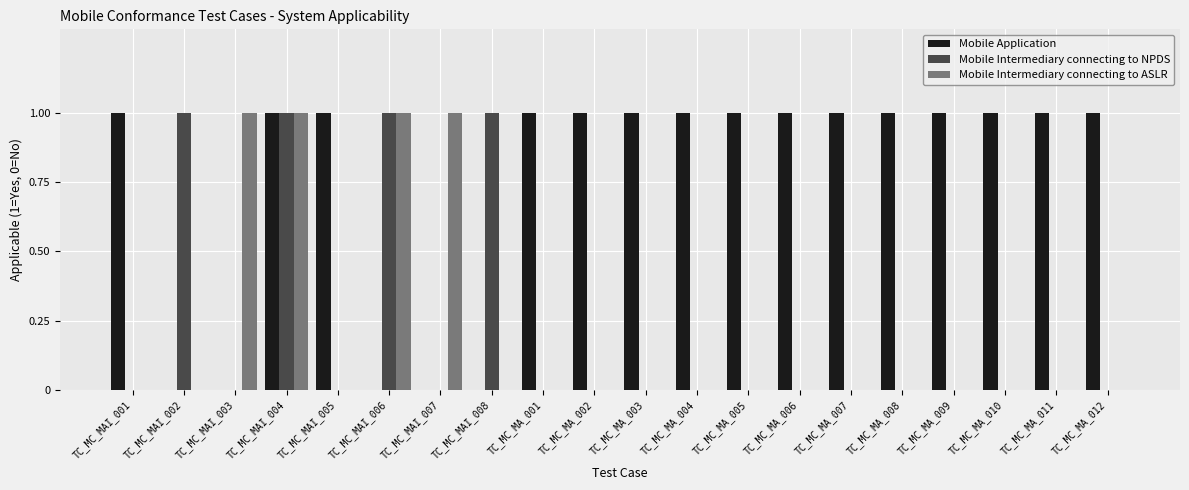

How many groups of bars are there?

20